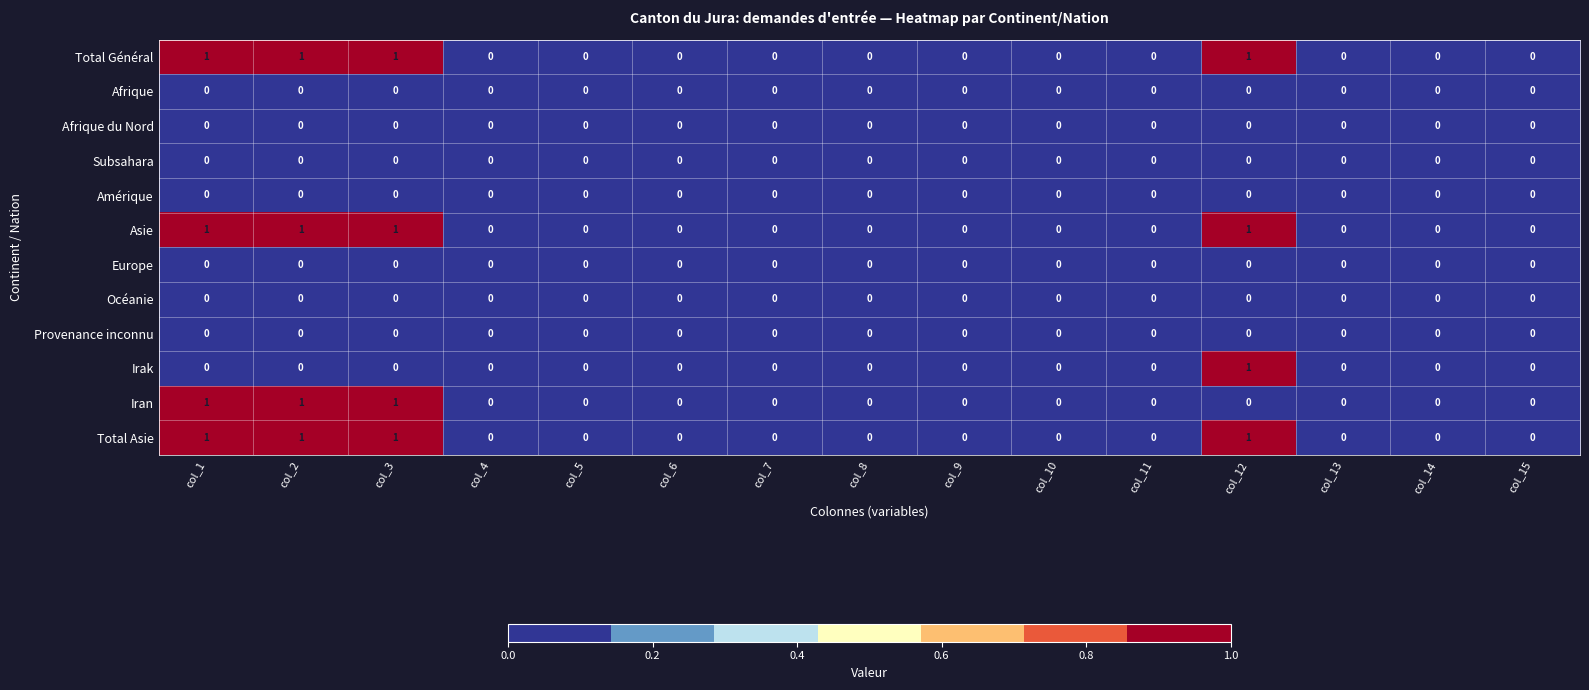

True or false: Provenance inconnu has a value of 0 at col_14.

True